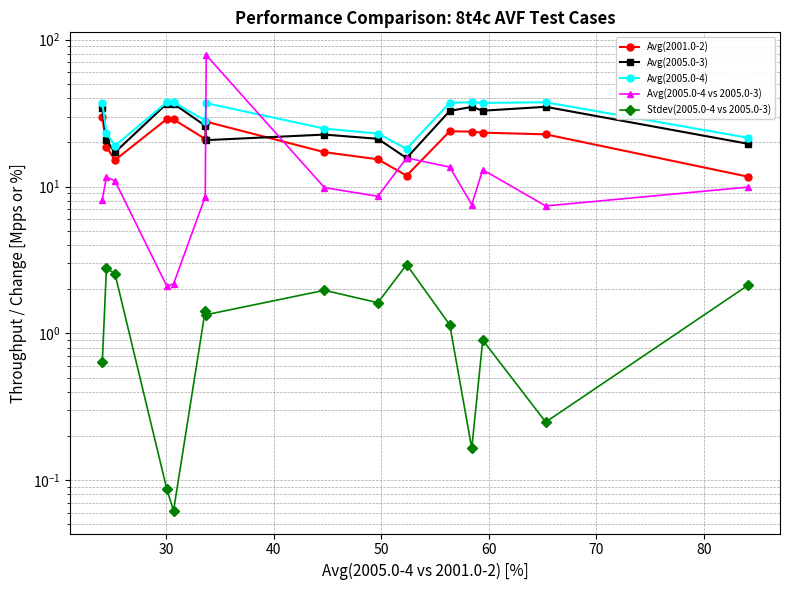

The Avg(2005.0-4) series shows 31.1 at 40. True or false?

False